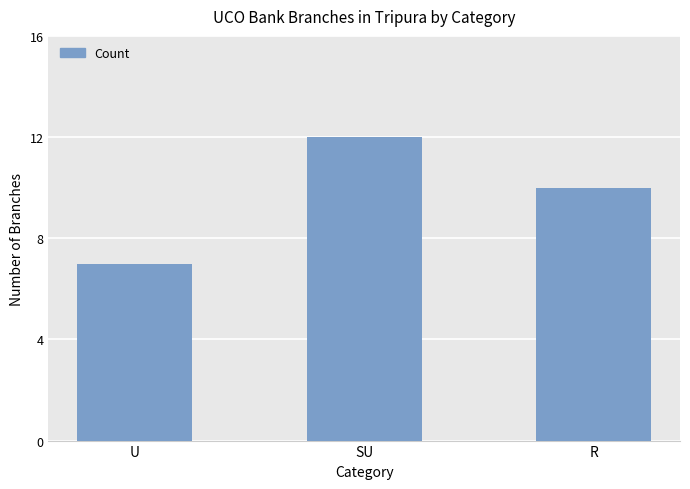

How many values are between 7 and 12?

3